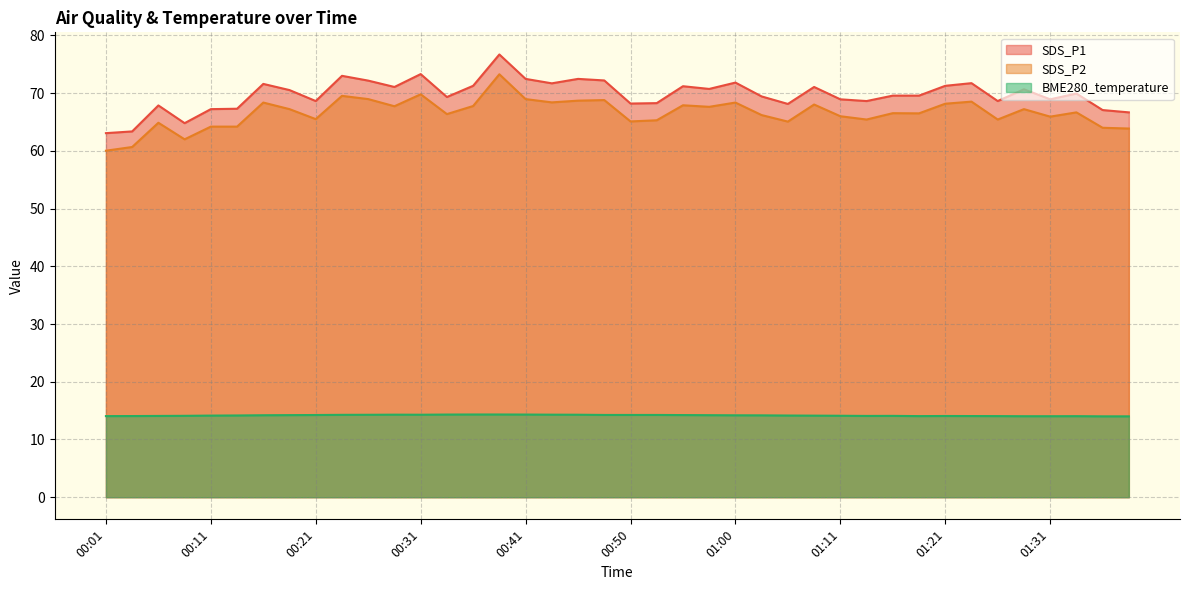

What are all the series names shown in the legend?

SDS_P1, SDS_P2, BME280_temperature